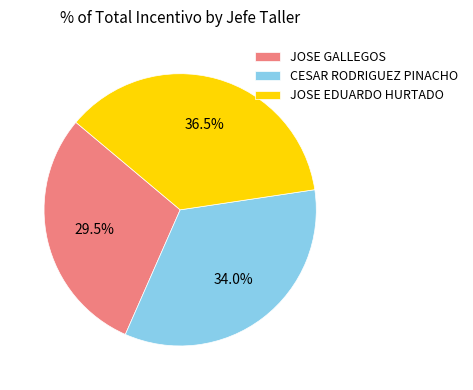

Approximately how many times larger is the value at CESAR RODRIGUEZ PINACHO compared to JOSE GALLEGOS?

1.2